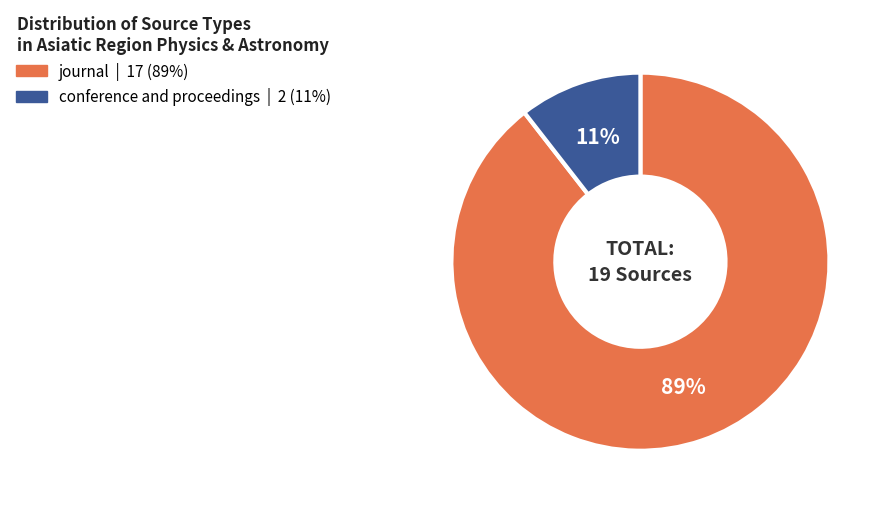

Rank the categories by value from lowest to highest.

conference and proceedings, journal